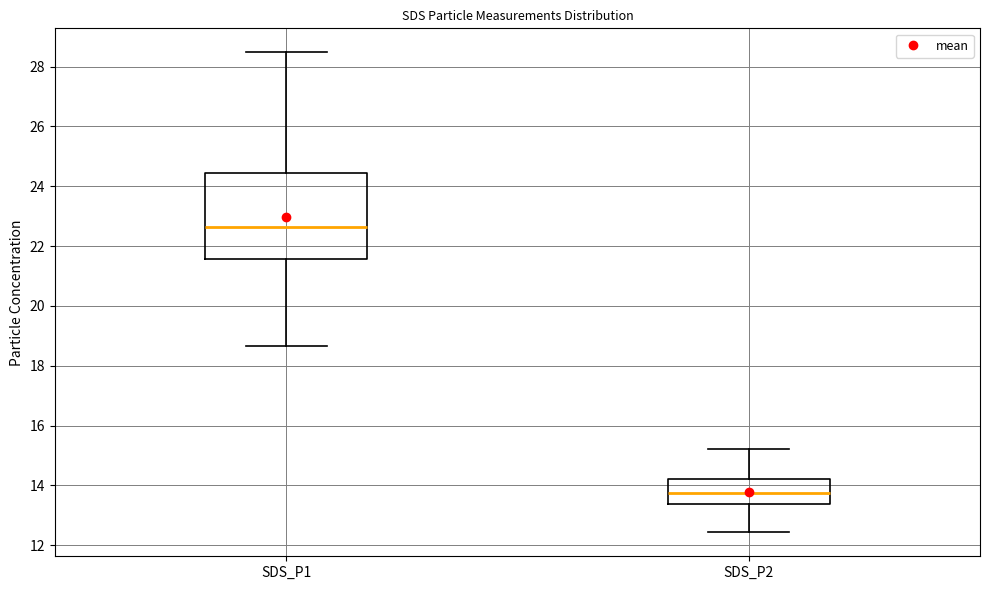

Comparing the boxes themselves (not the whiskers), which one is the tallest?

SDS_P1